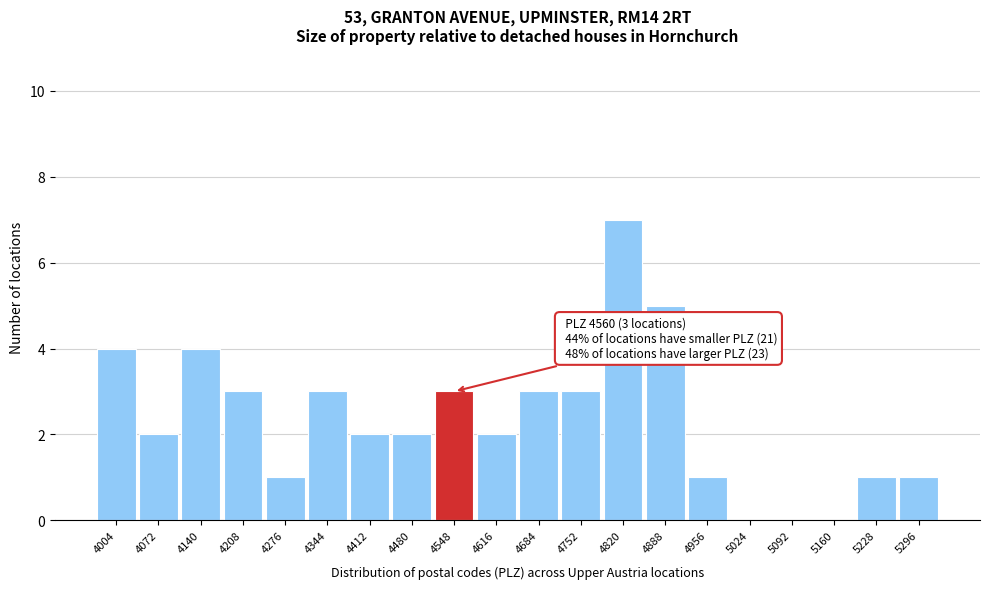

Which range on the x-axis has the tallest bar?

4786 to 4854